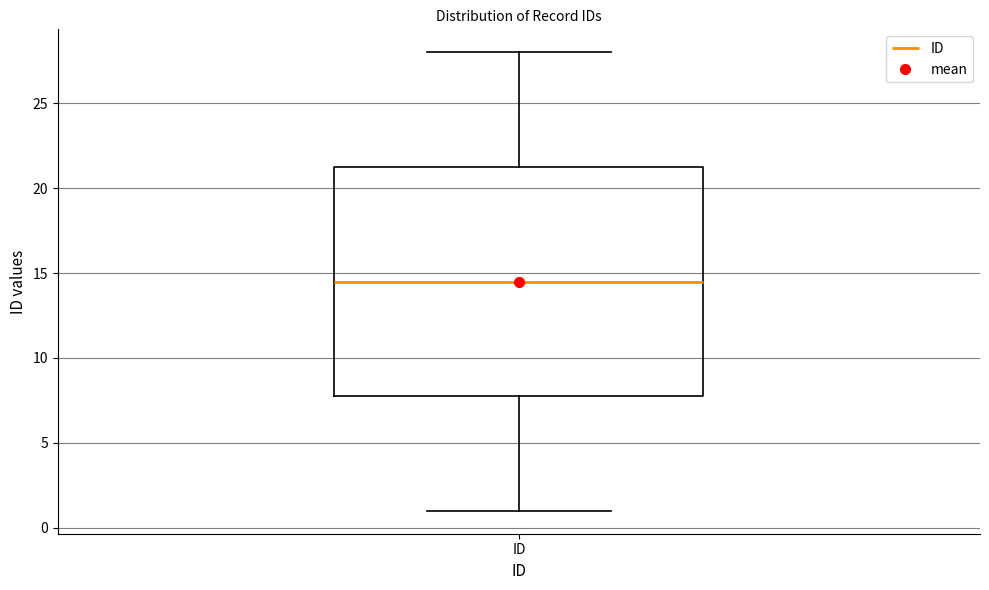

Transcribe this box plot: give where the median line is, the range the box spans, and where the two whiskers end, as read against the y-axis. The values are not printed on the chart, so give them approximately, as read against the axis.

median 14.5, box 8.0 to 21.5, whiskers 1.0 to 28.0